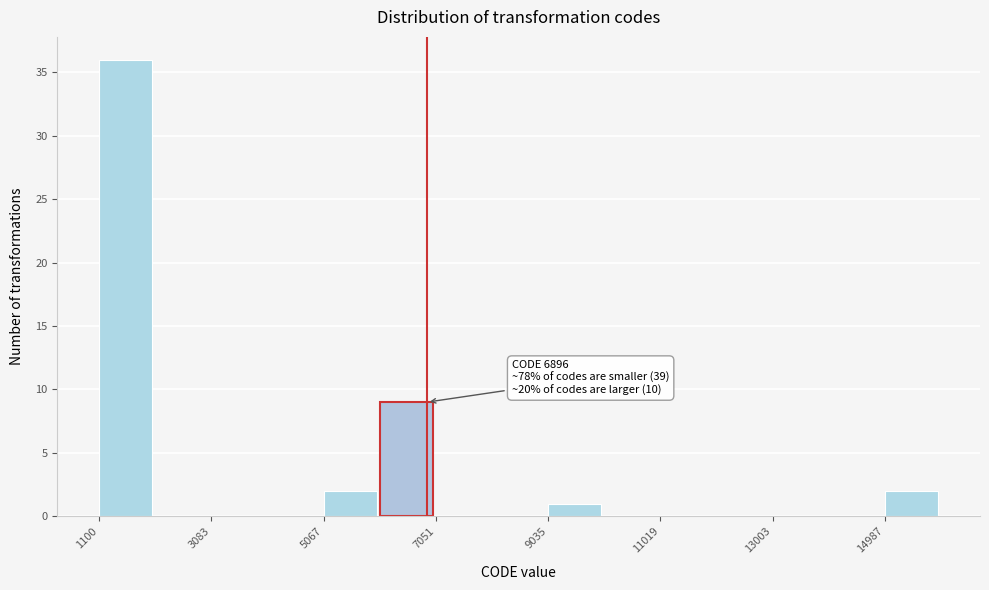

Which range on the x-axis has the tallest bar?

1200 to 2000